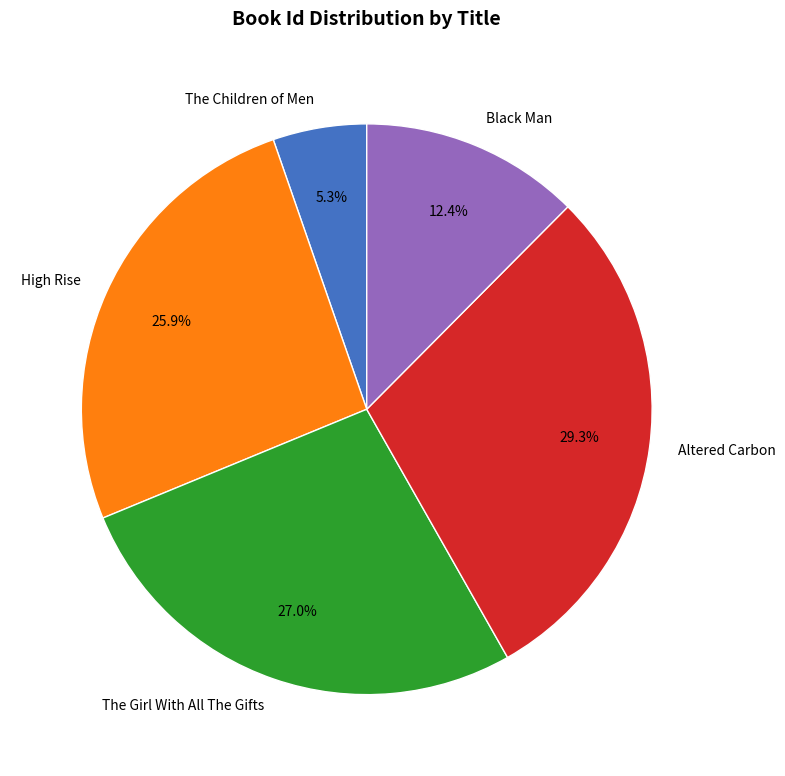

Which slice is the smallest?

The Children of Men